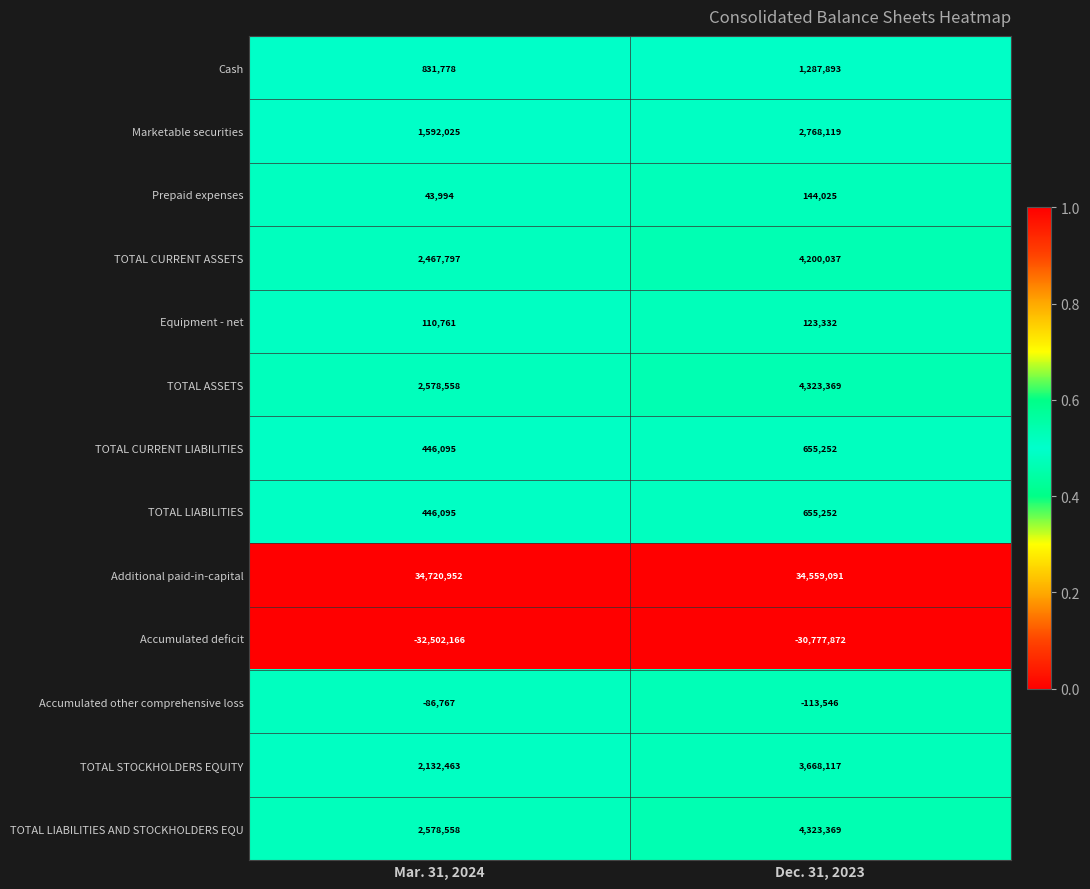

What is the spread (max minus min) of values at Dec. 31, 2023?

65336963